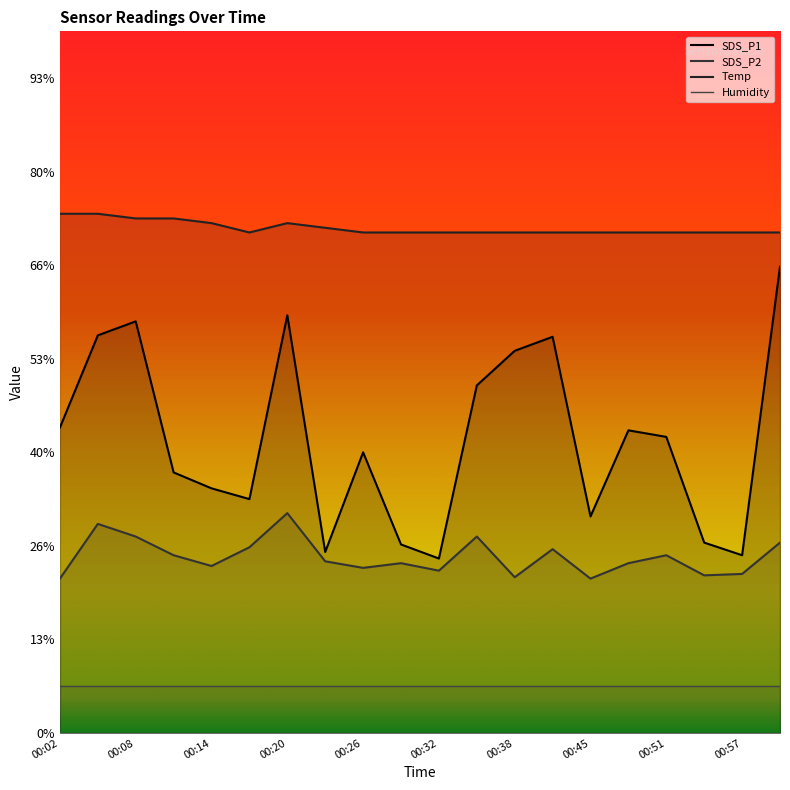

At how many categories does at least one series exceed 11?

2